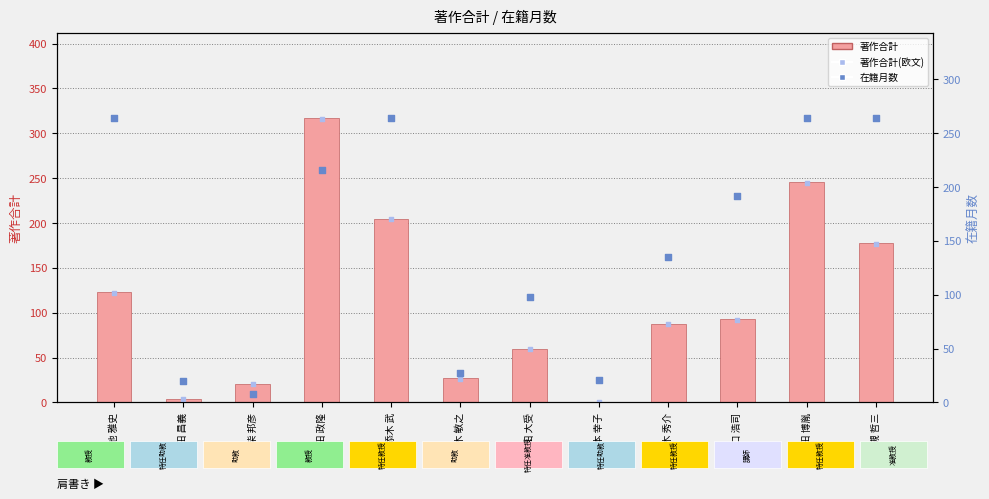

Which series contains the lowest Y value?

著作合計